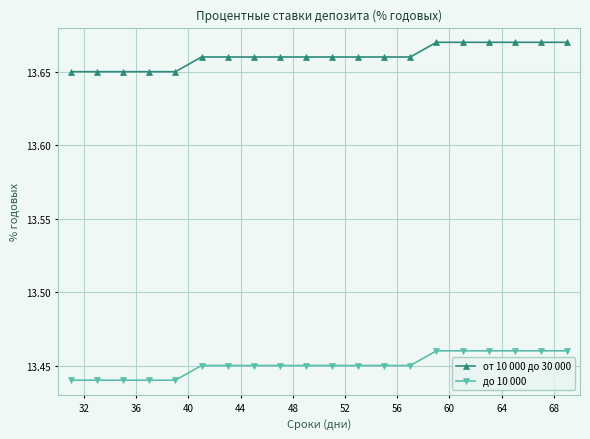

Rank the series by their maximum value, from highest to lowest.

от 10 000 до 30 000, до 10 000